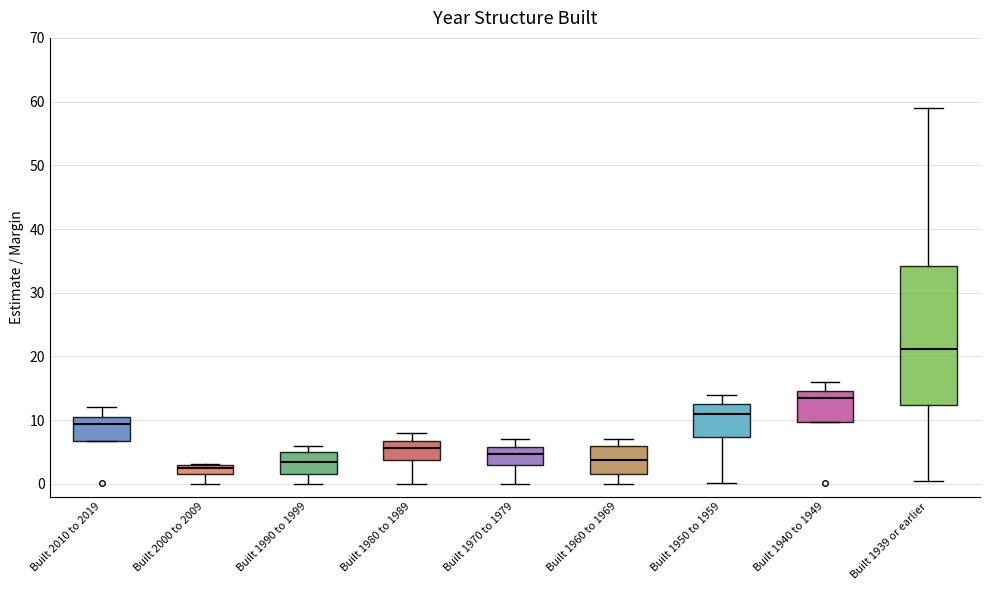

Where is the upper edge of the box for Built 2010 to 2019 on the y-axis? The values are not printed on the chart, so give them approximately, as read against the axis.

11